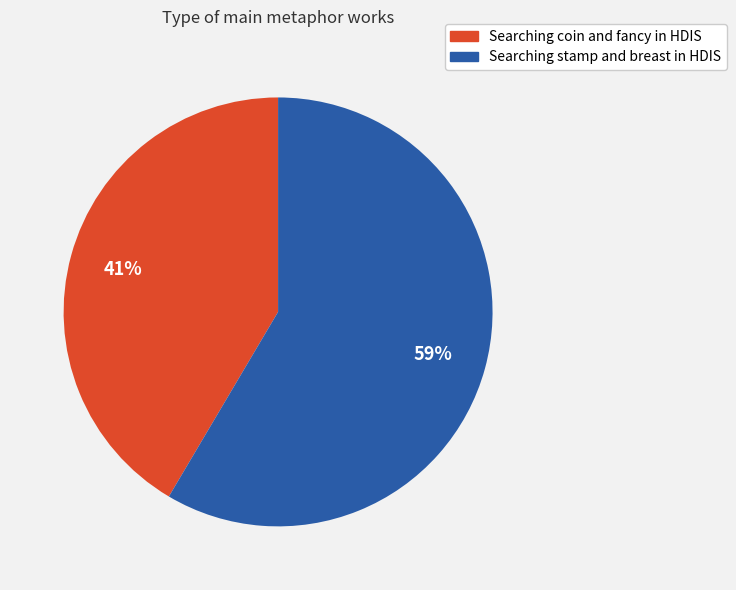

Is the sum of Searching coin and fancy in HDIS and Searching stamp and breast in HDIS greater than half?

Yes